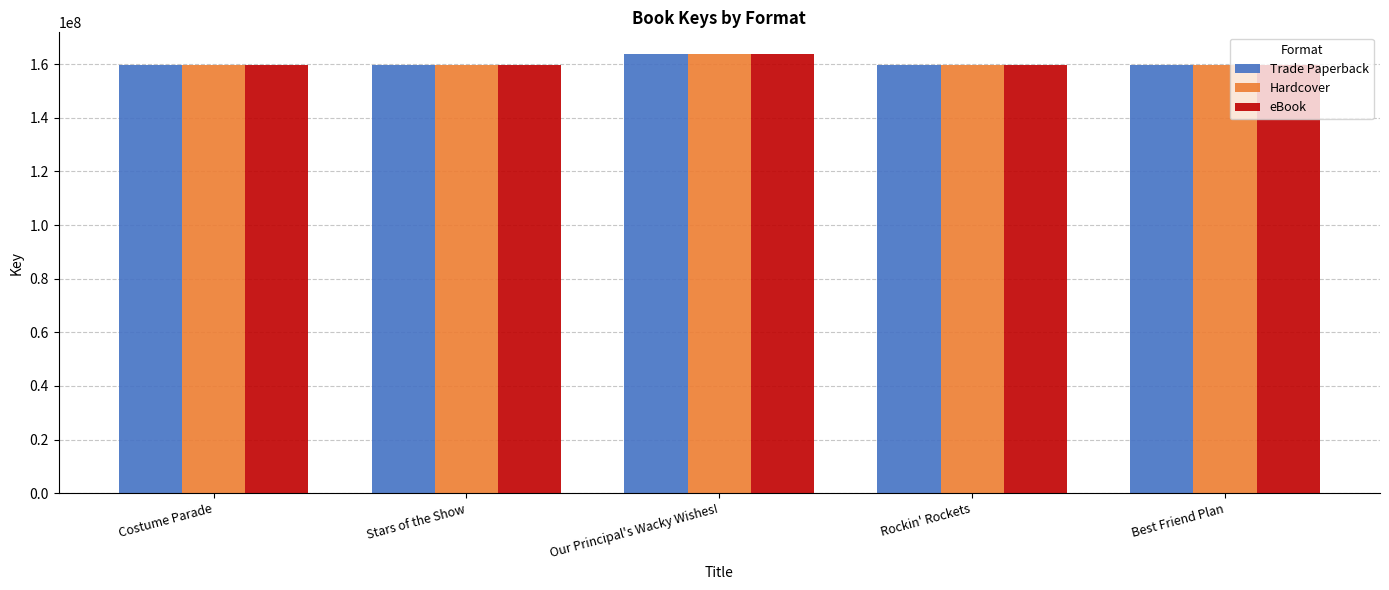

What is the difference between the eBook values at Rockin' Rockets and Our Principal's Wacky Wishes!?

4023309